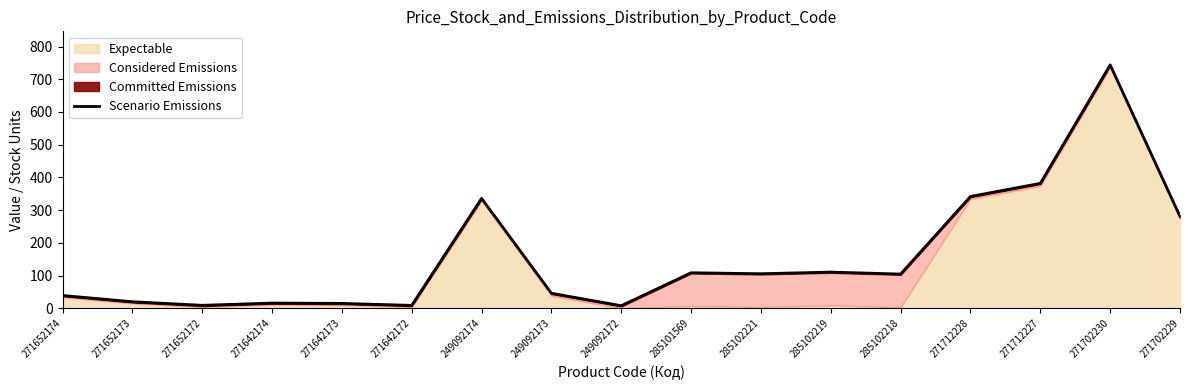

What is the difference between the values at 285102221 and 271712228?

236.1